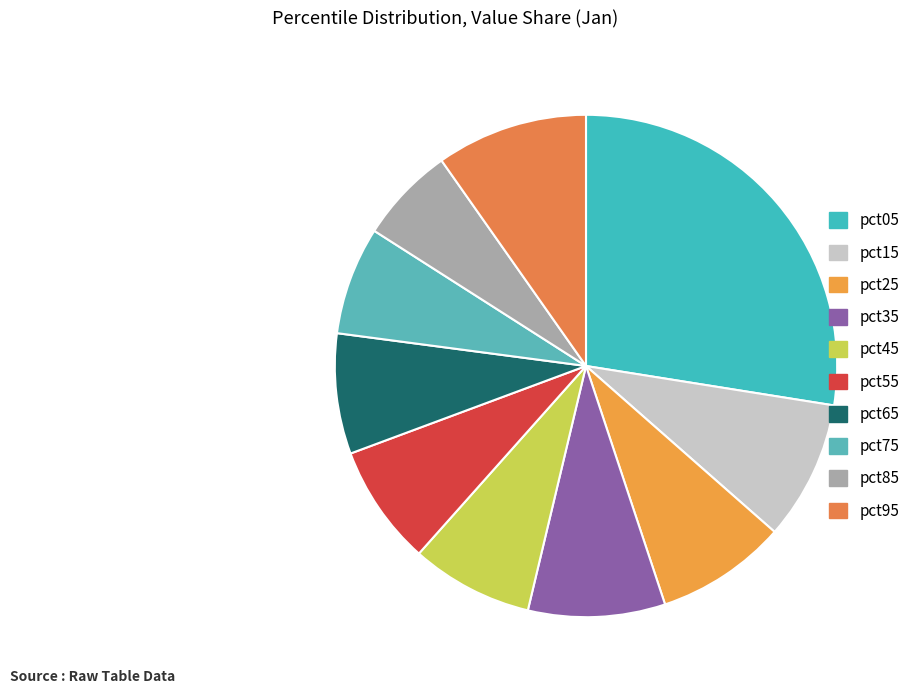

How many segments does this pie chart have?

10